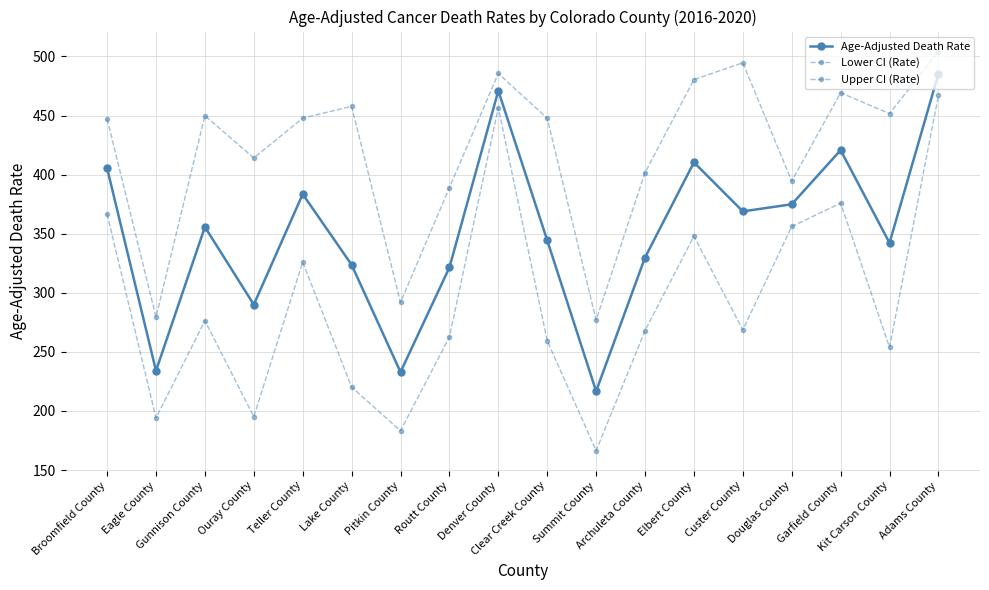

What is the sum of the Age-Adjusted Death Rate values at Summit County and Eagle County?

450.7